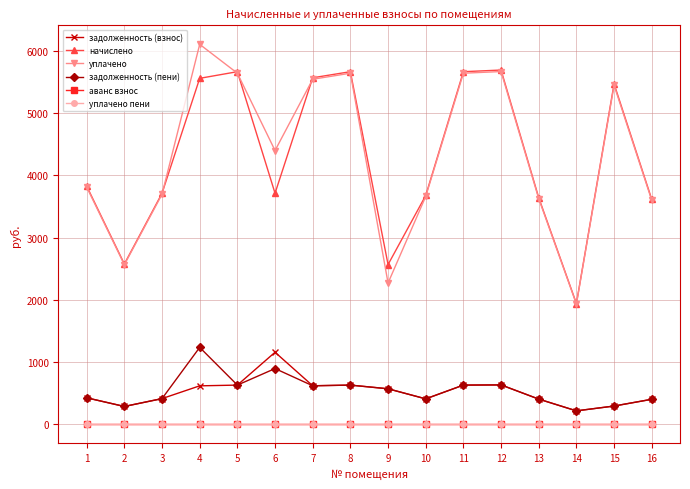

What is the sum of the задолженность (взнос) values at 2 and 3?

698.8